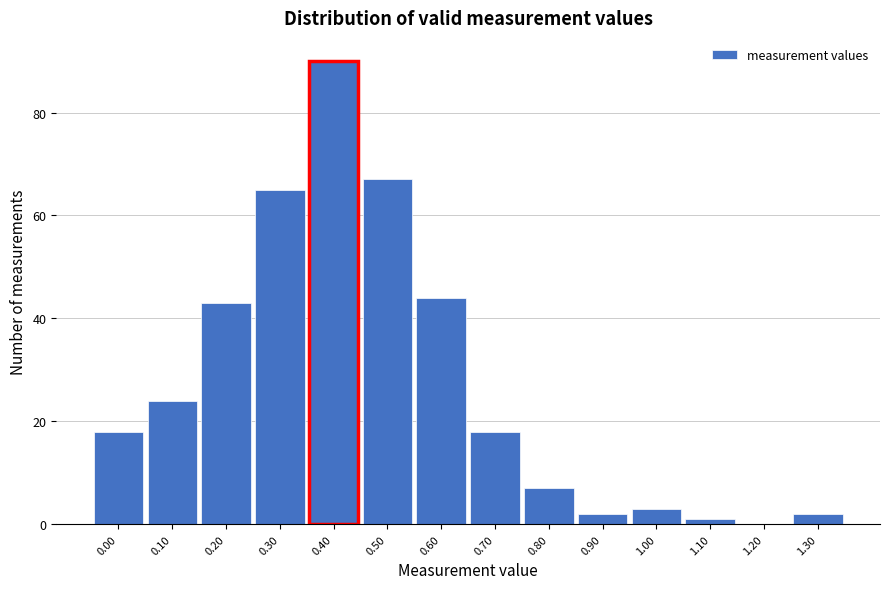

Reading right to left, extract all data points from this chart.

1.30=2	1.20=0	1.10=1	1.00=3	0.90=2	0.80=7	0.70=18	0.60=44	0.50=67	0.40=90	0.30=65	0.20=43	0.10=24	0.00=18